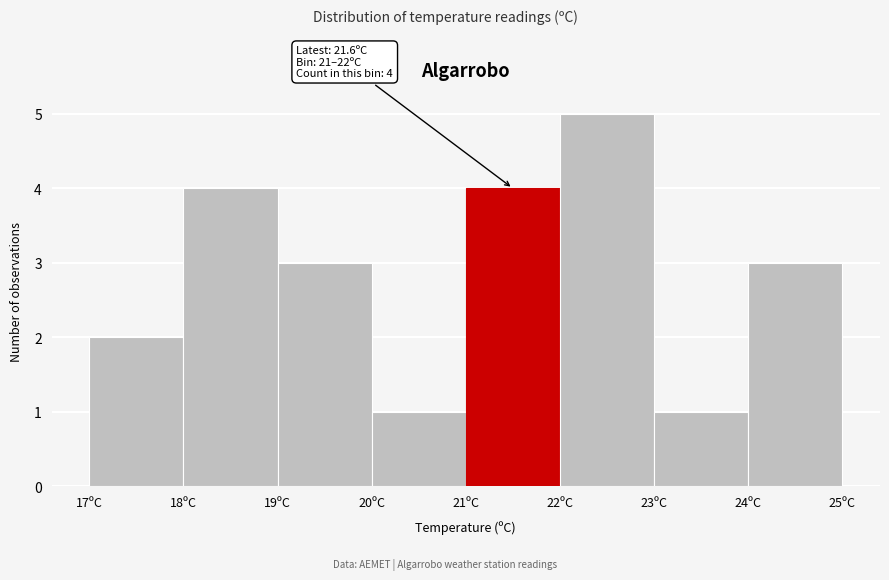

Which range on the x-axis has the tallest bar?

22 to 23